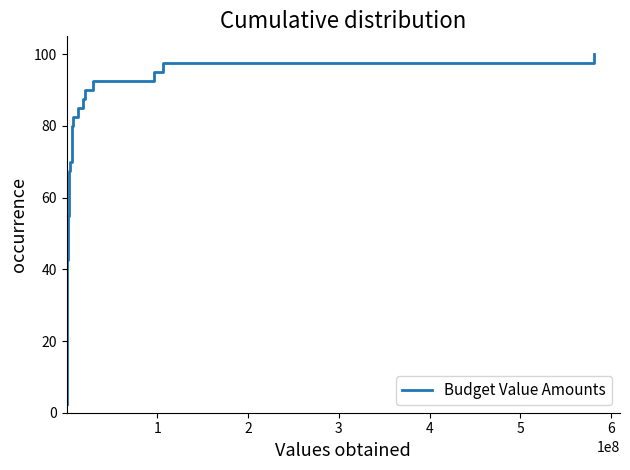

What is the difference between the maximum and minimum values?

97.5